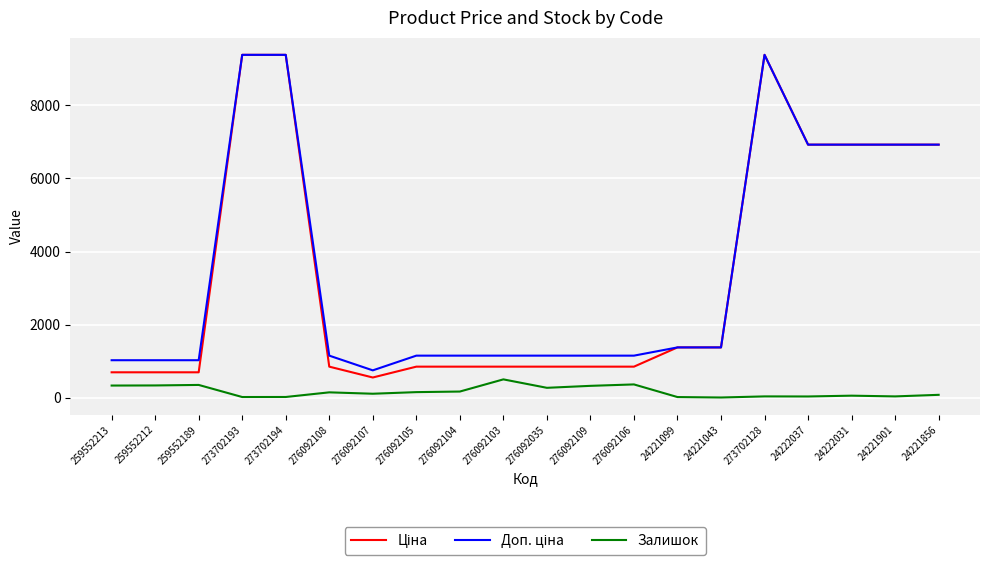

What is the total value across all series at 259552189?

2066.3